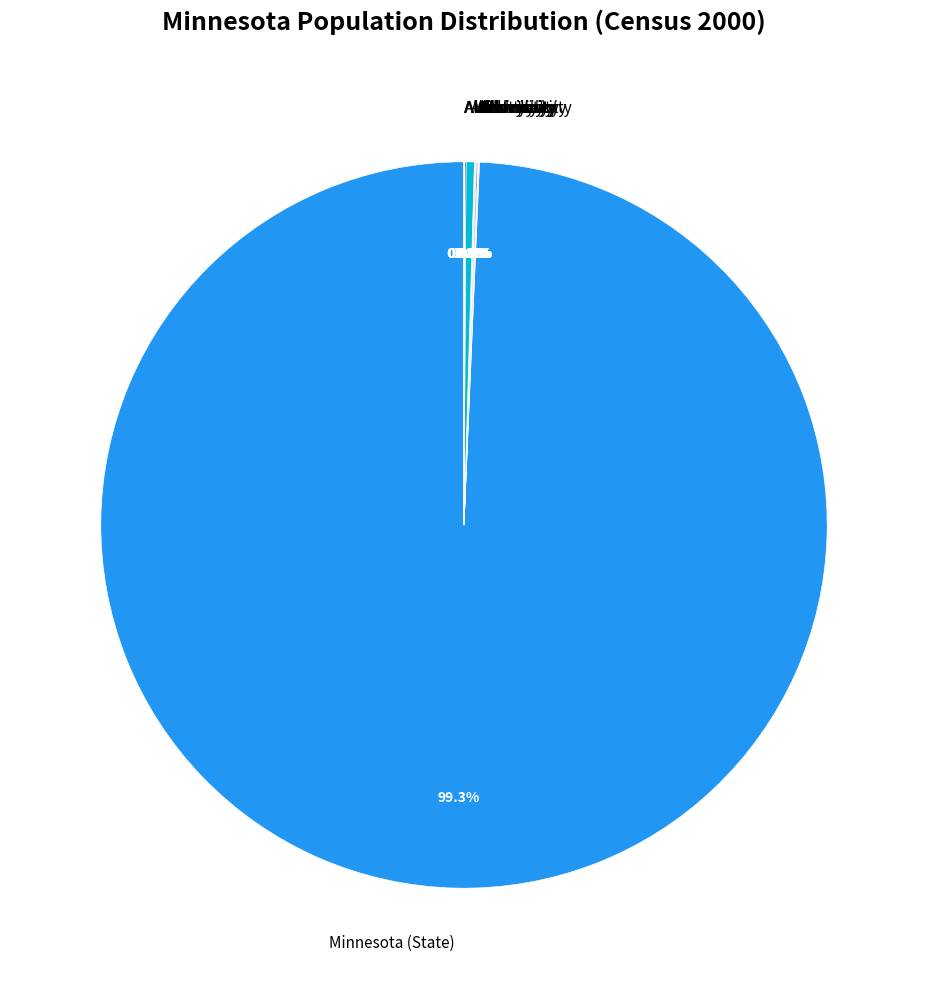

Which slice is the largest?

Minnesota (State)